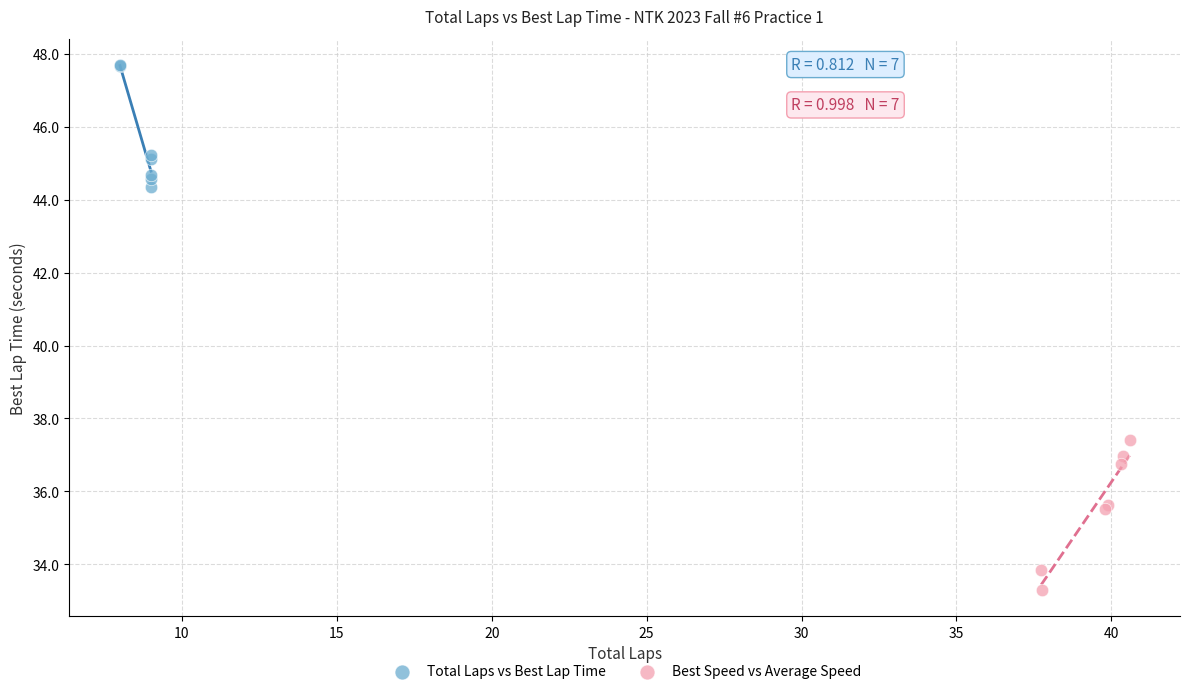

Which series contains the lowest Y value?

Best Speed vs Average Speed